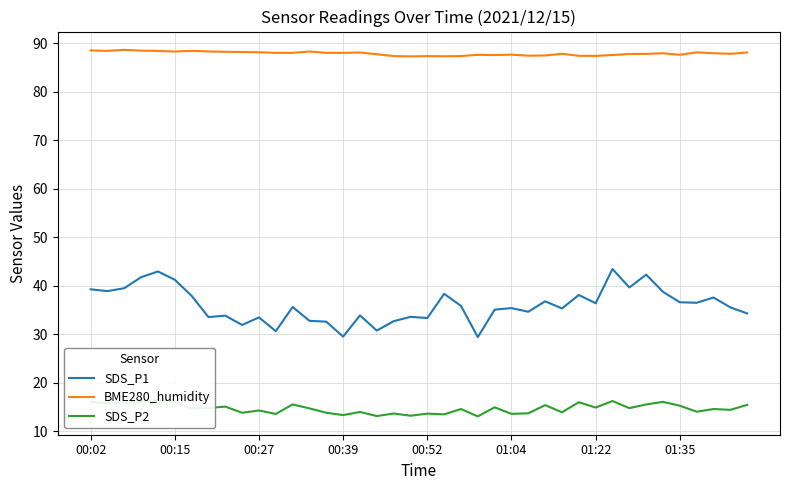

Which series has the largest range (max minus min)?

SDS_P1